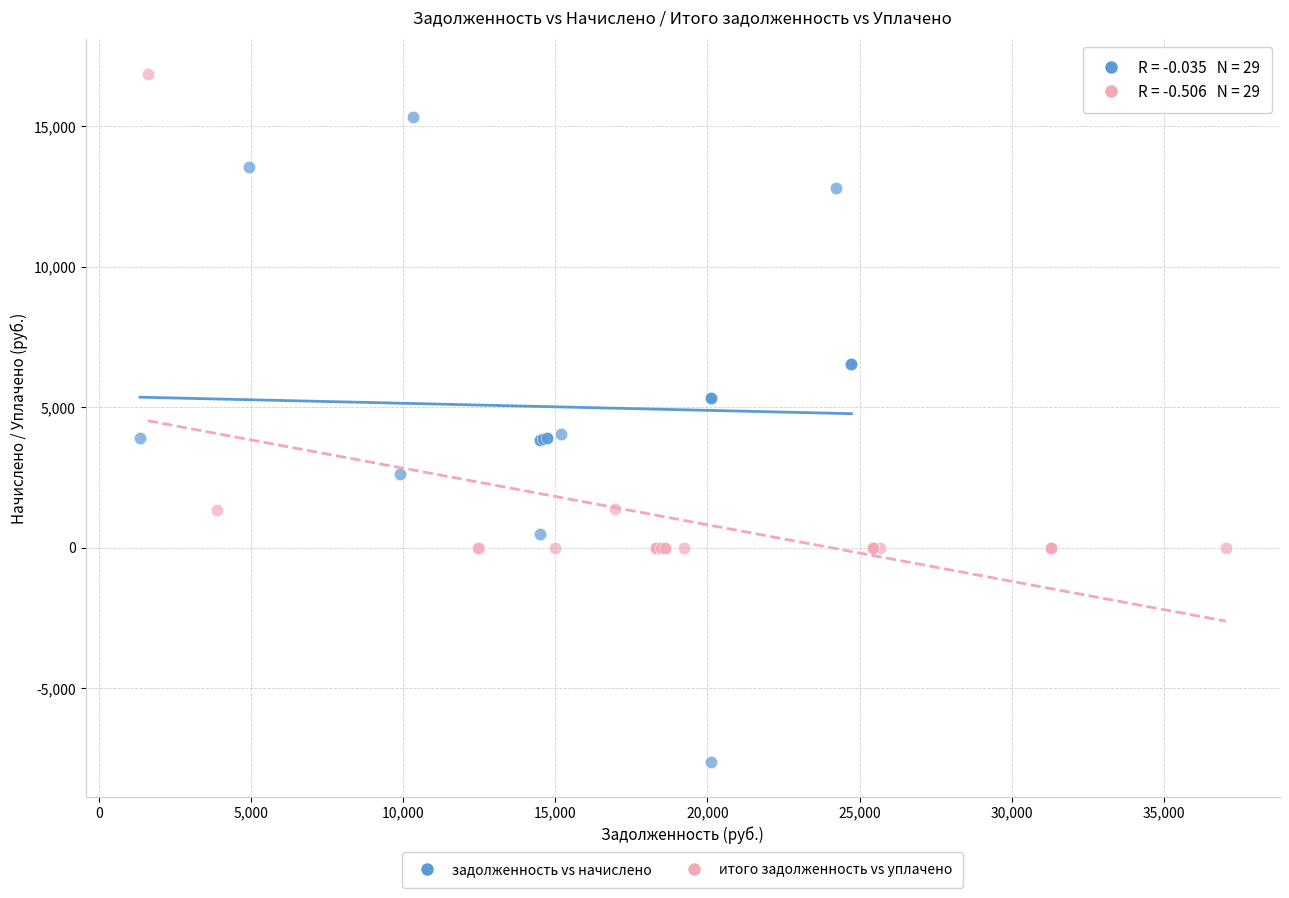

What are all the series names shown in the legend?

задолженность vs начислено, итого задолженность vs уплачено